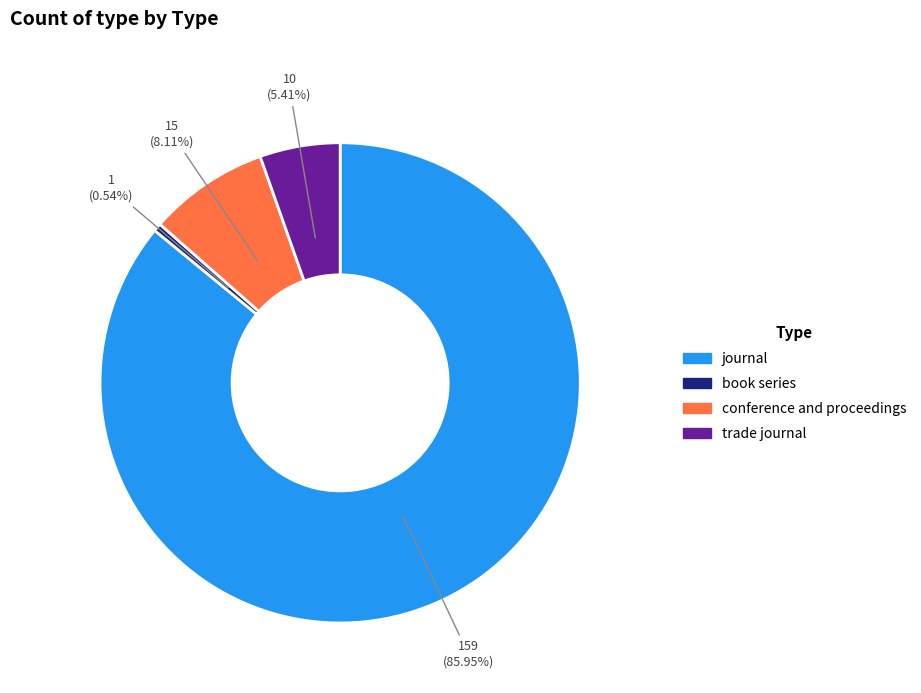

To the nearest percent, what is the combined percentage of book series and trade journal?

6%